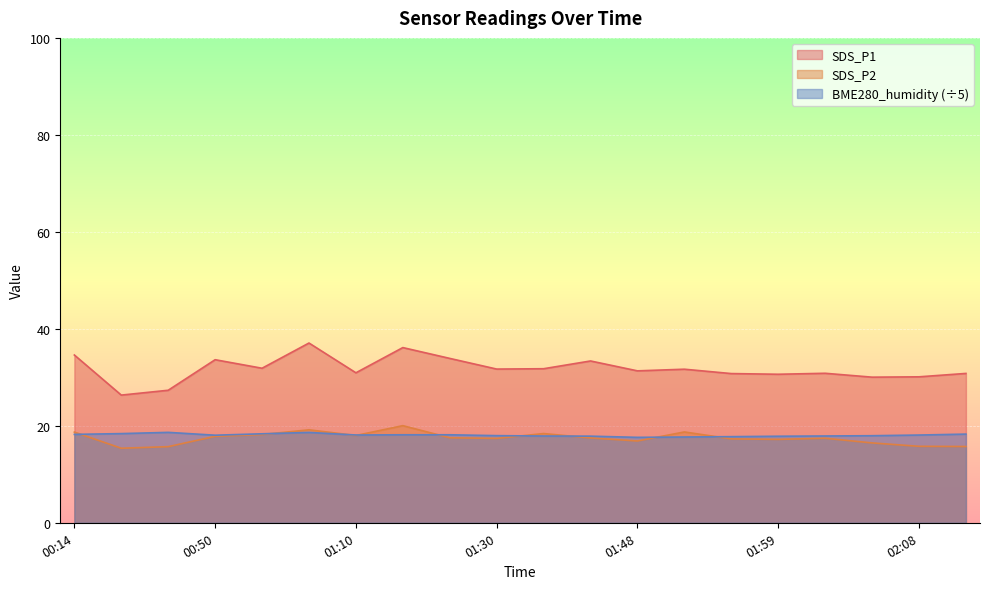

Reading left to right, what are all the values shown in this chart?

SDS_P1: 34.6	26.3	27.3	33.6	31.9	37.1	30.9	36.1	33.9	31.7	31.8	33.4	31.3	31.7	30.8	30.6	30.8	30.0	30.1	30.8
SDS_P2: 18.7	15.4	15.7	17.8	18.2	19.2	18.0	20.0	17.5	17.4	18.4	17.5	16.9	18.7	17.3	17.2	17.4	16.5	15.8	15.7
BME280_humidity: 18.2	18.4	18.6	18.1	18.4	18.6	18.1	18.1	18.1	18.0	17.9	17.9	17.6	17.7	17.8	17.8	17.9	18.0	18.1	18.3